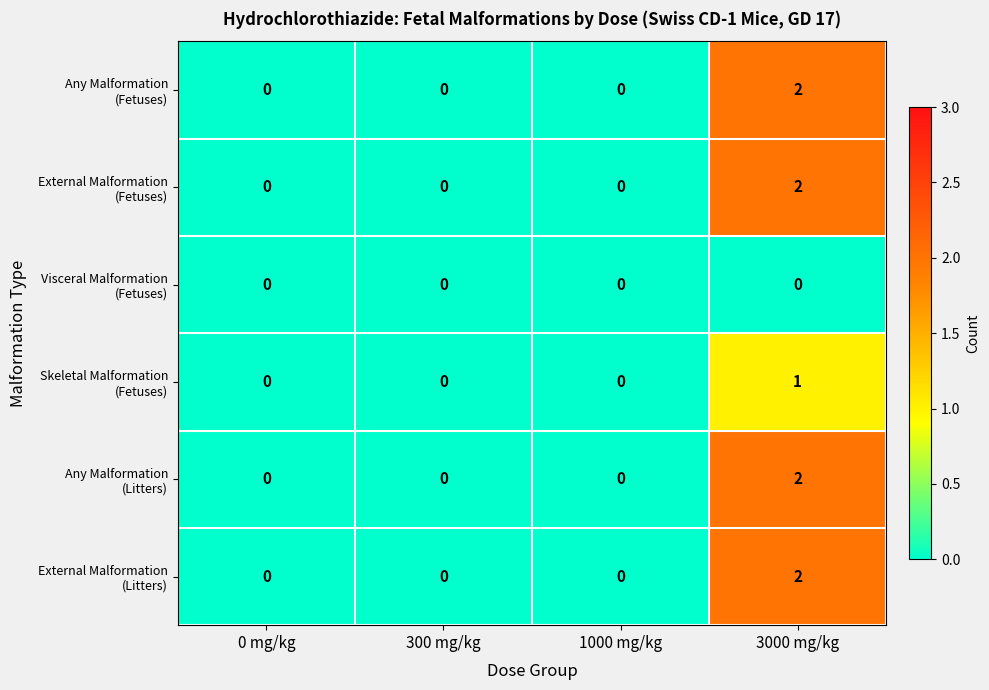

At which category is the sum across all series the highest?

3000 mg/kg